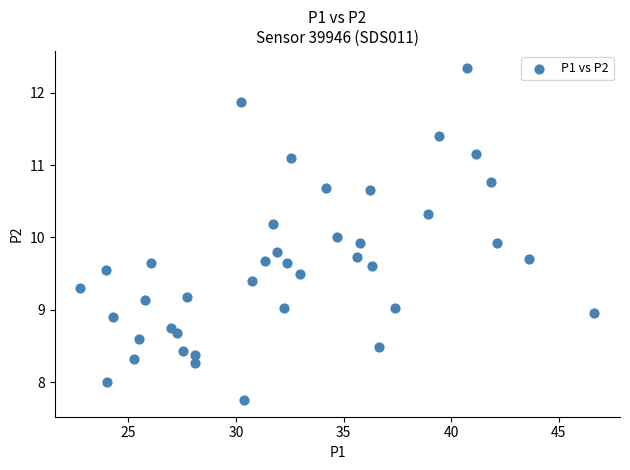

What is the range of X values (max minus min)?

23.9